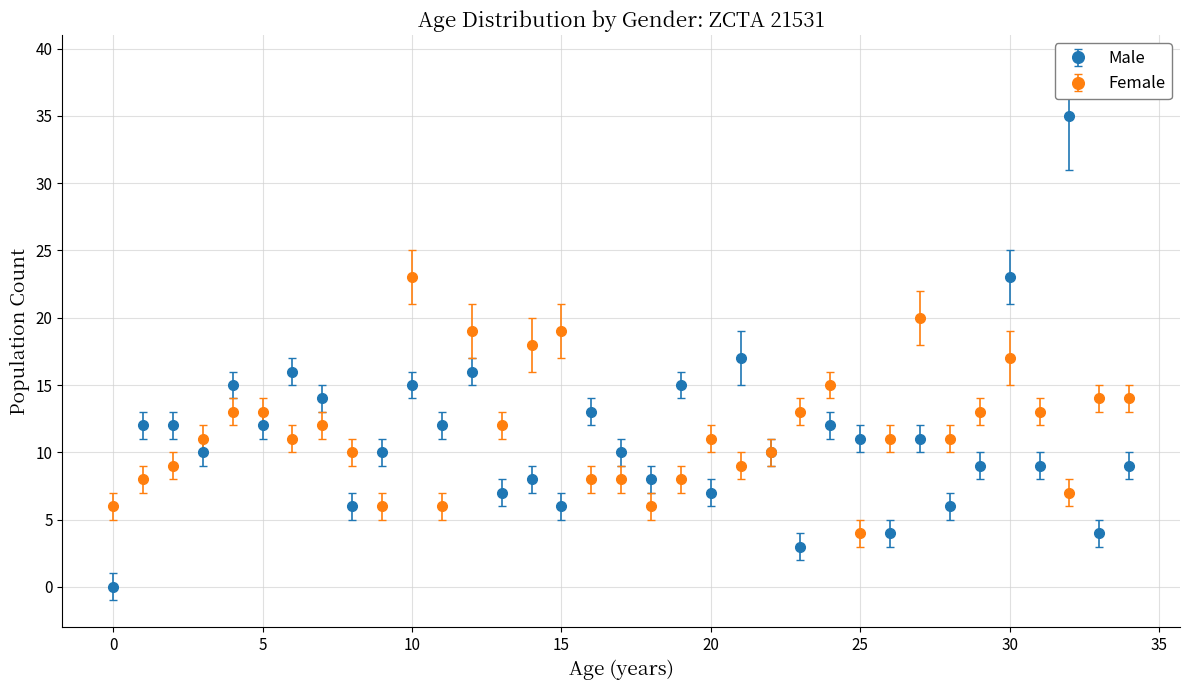

At how many categories does at least one series exceed 2?

35